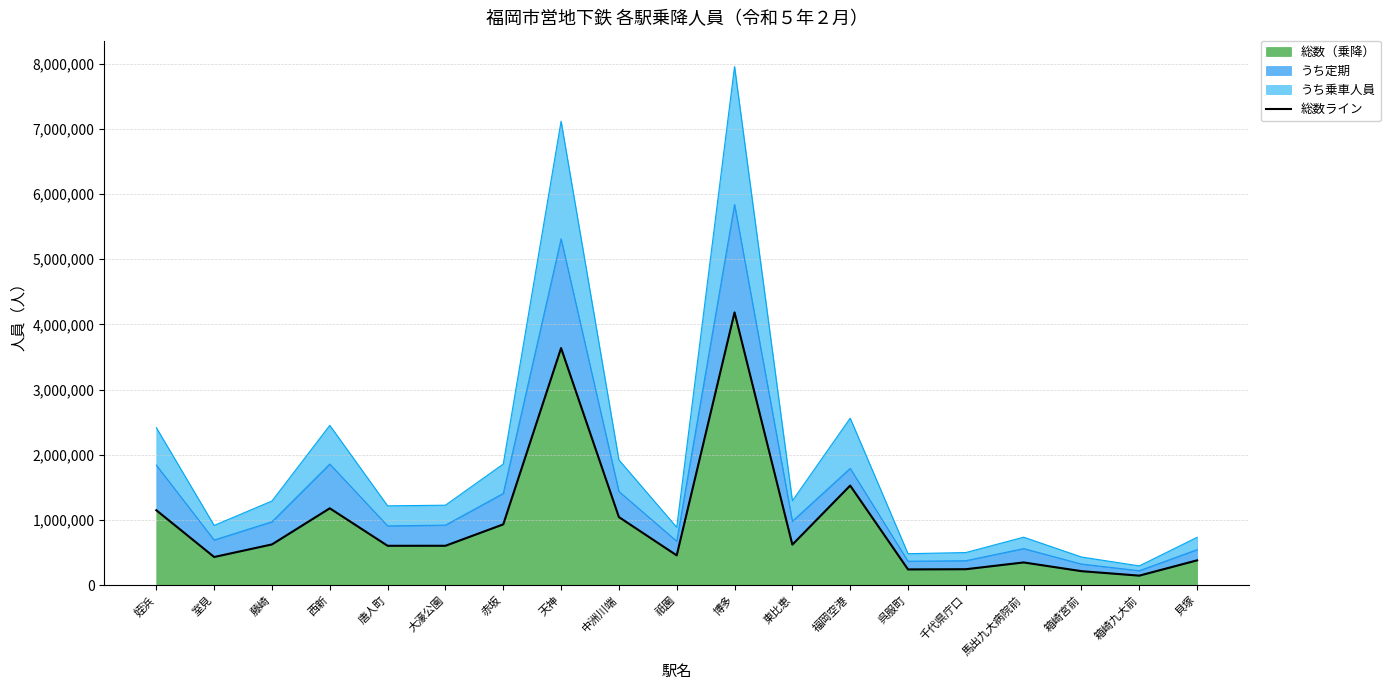

At which label is the value closest to 2163820?

福岡空港